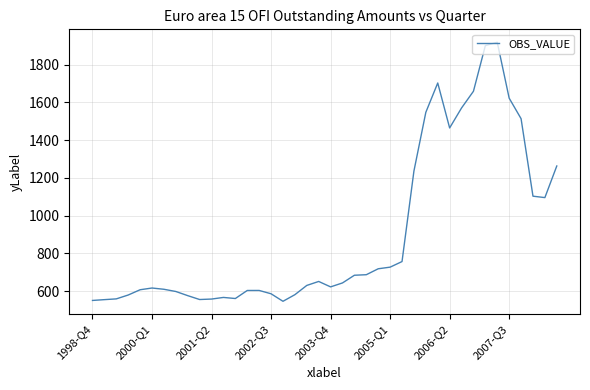

What is the smallest value displayed?

545.7